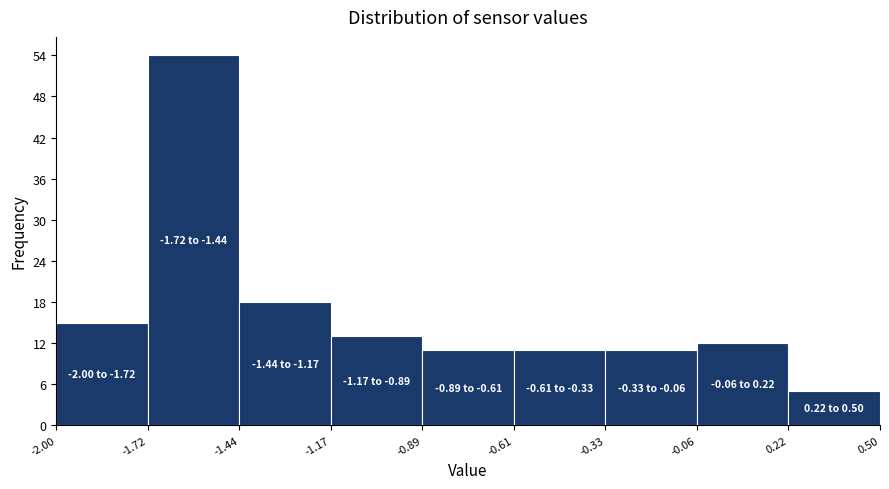

Over which range of the x-axis is the bar tallest?

-1.72 to -1.44